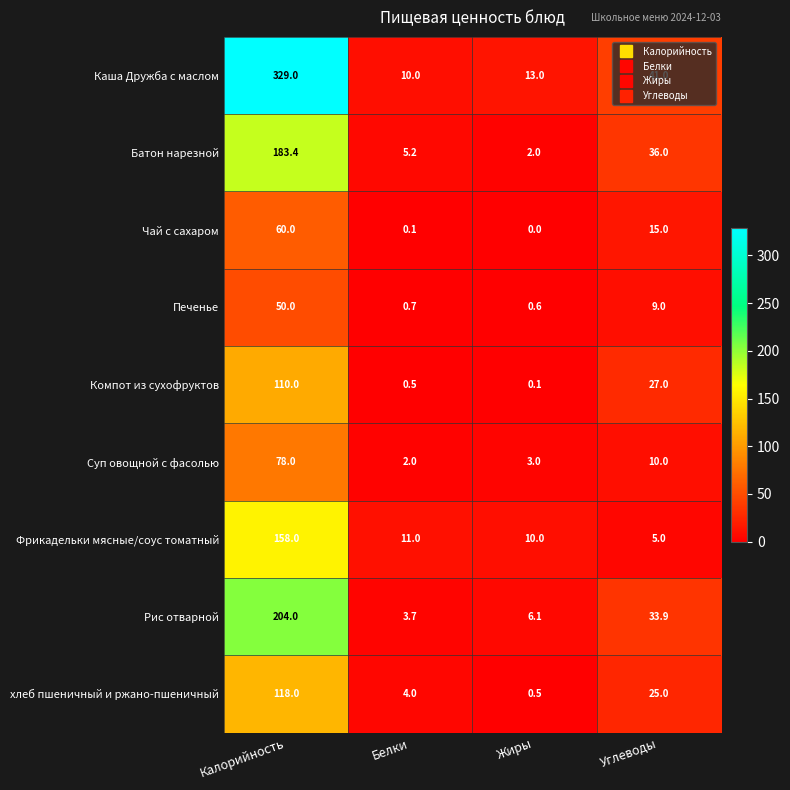

Rank the series by their maximum value, from lowest to highest.

Печенье, Чай с сахаром, Суп овощной с фасолью, Компот из сухофруктов, хлеб пшеничный и ржано-пшеничный, Фрикадельки мясные/соус томатный, Батон нарезной, Рис отварной, Каша Дружба с маслом